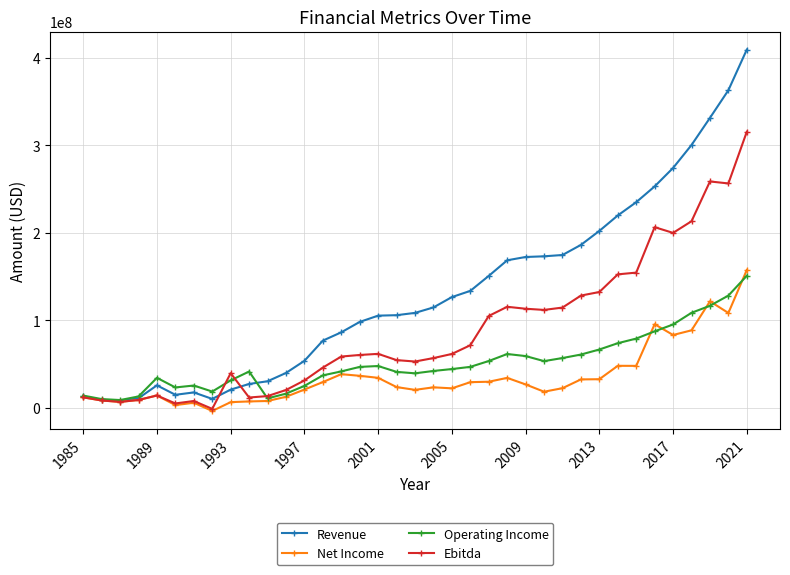

Which series has the largest total across all categories?

Revenue